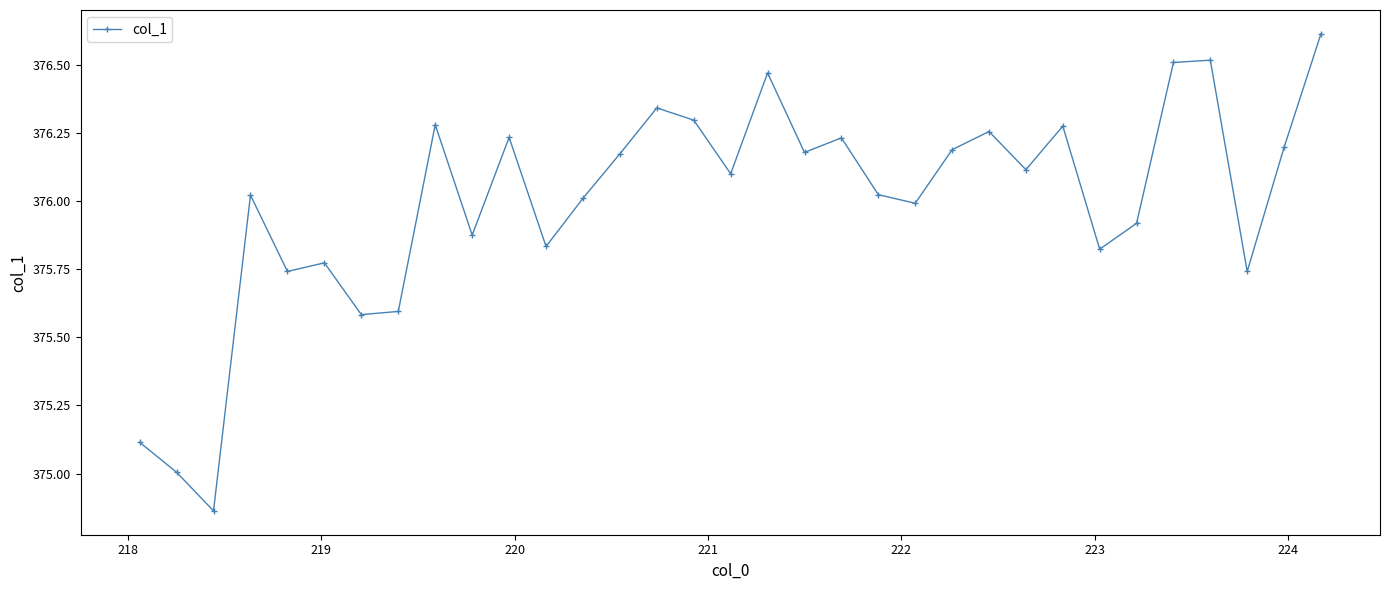

How many categories are shown in the chart?

33